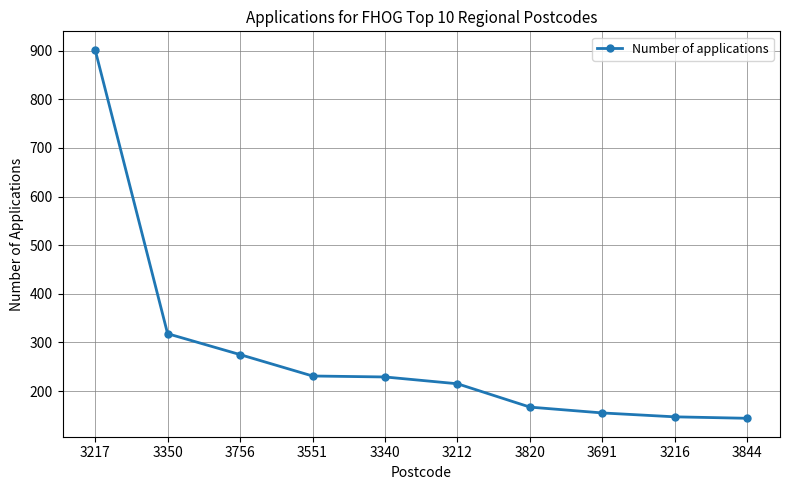

What is the minimum value shown in the chart?

144